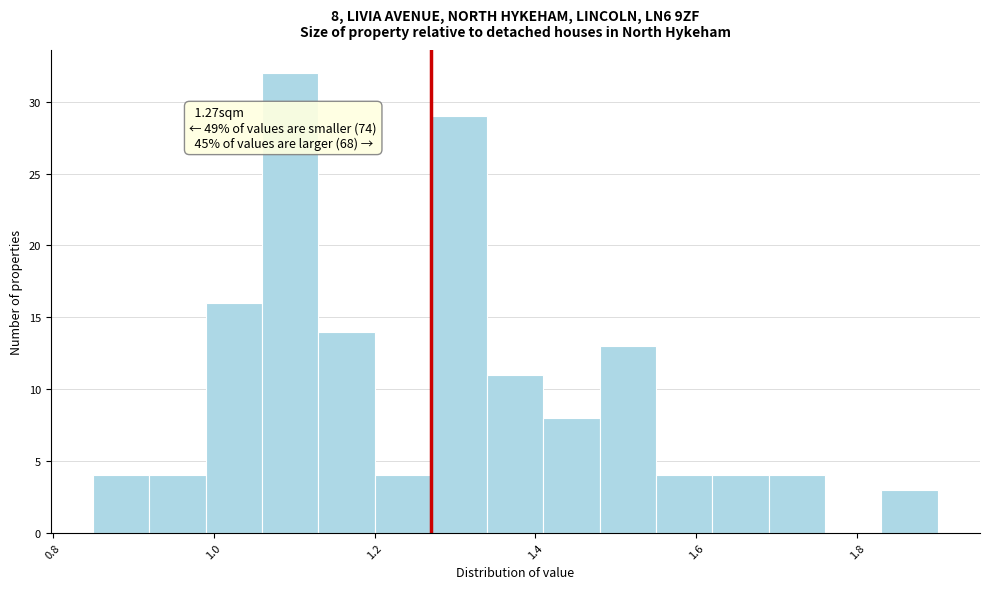

Read against the x-axis, roughly where is the centre of the tallest bar?

1.10